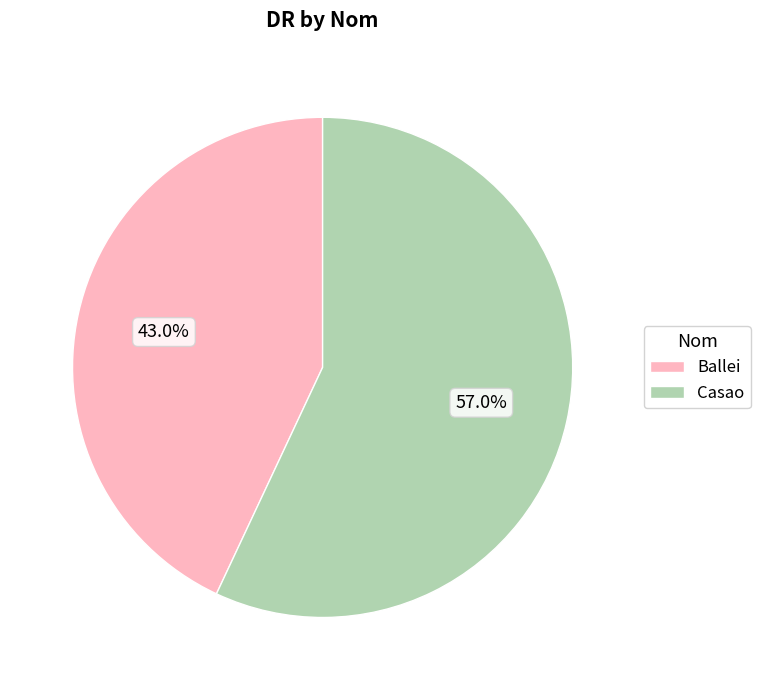

Which slice is the smallest?

Ballei